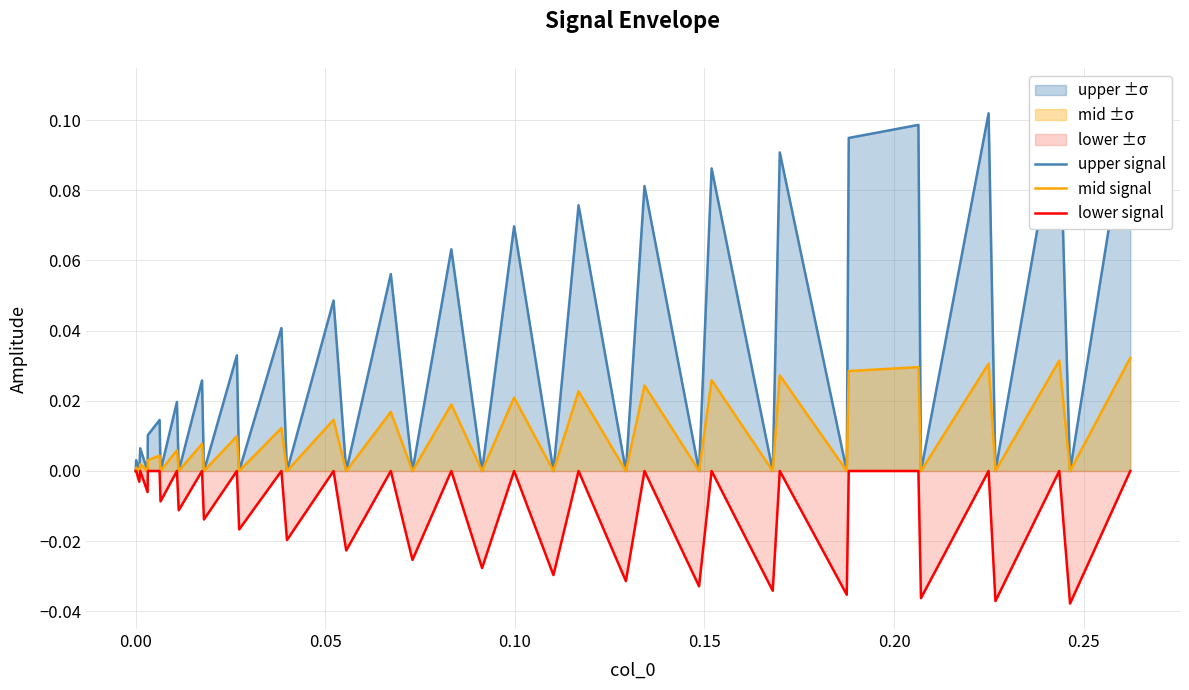

True or false: mid signal and upper signal intersect in this chart.

False